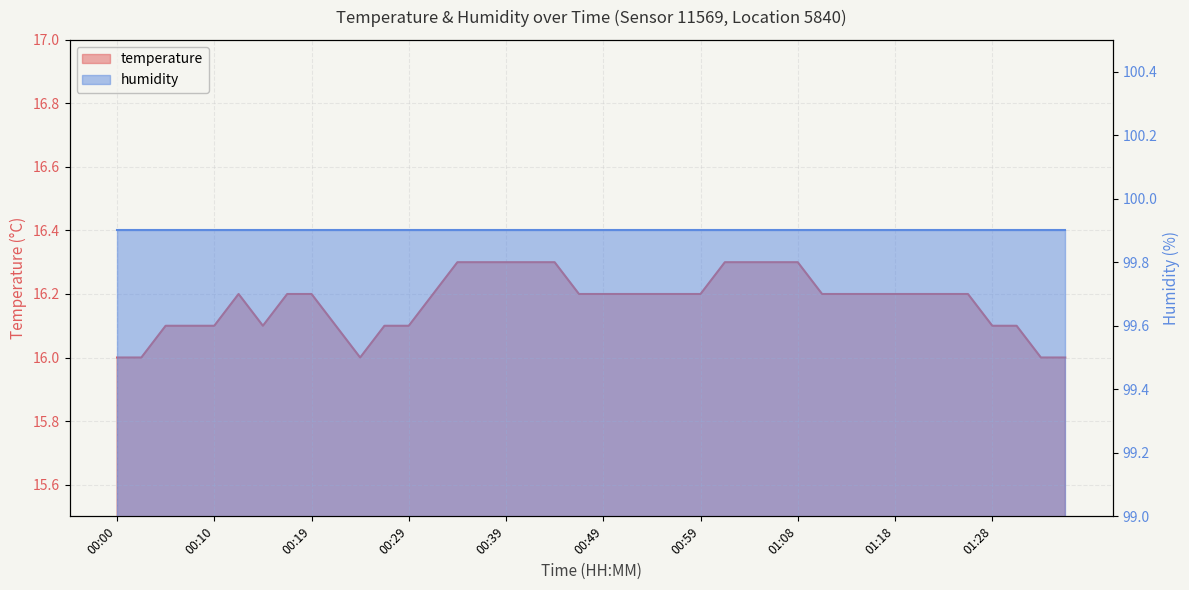

Rank the categories by value from highest to lowest.

00:34, 00:37, 00:39, 00:41, 00:44, 01:01, 01:04, 01:06, 01:08, 00:12, 00:17, 00:19, 00:32, 00:46, 00:49, 00:51, 00:54, 00:56, 00:59, 01:11, 01:13, 01:16, 01:18, 01:21, 01:23, 01:26, 00:05, 00:07, 00:10, 00:14, 00:22, 00:27, 00:29, 01:28, 01:30, 00:00, 00:02, 00:24, 01:33, 01:35